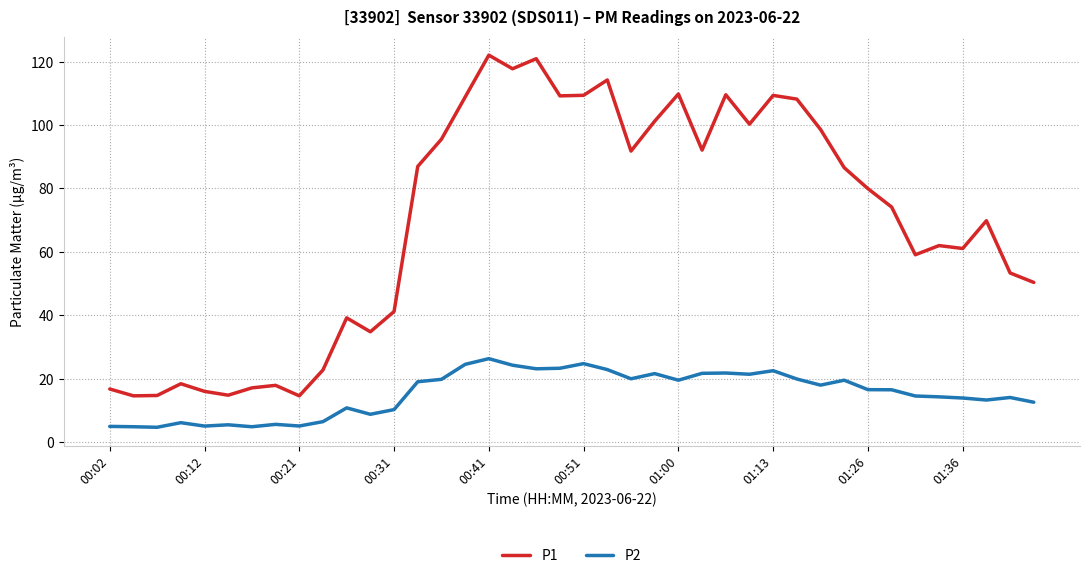

Which series has the largest total across all categories?

P1